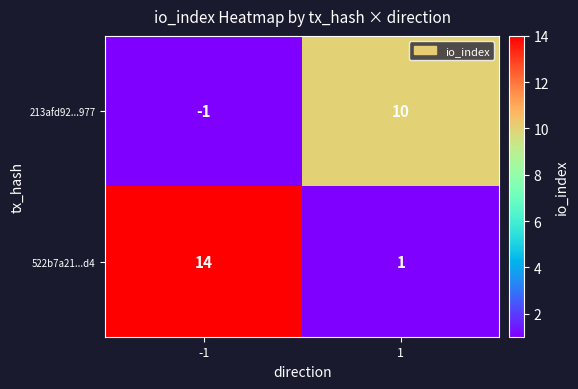

Between -1 and 1, which series saw the biggest shift?

522b7a21...d4